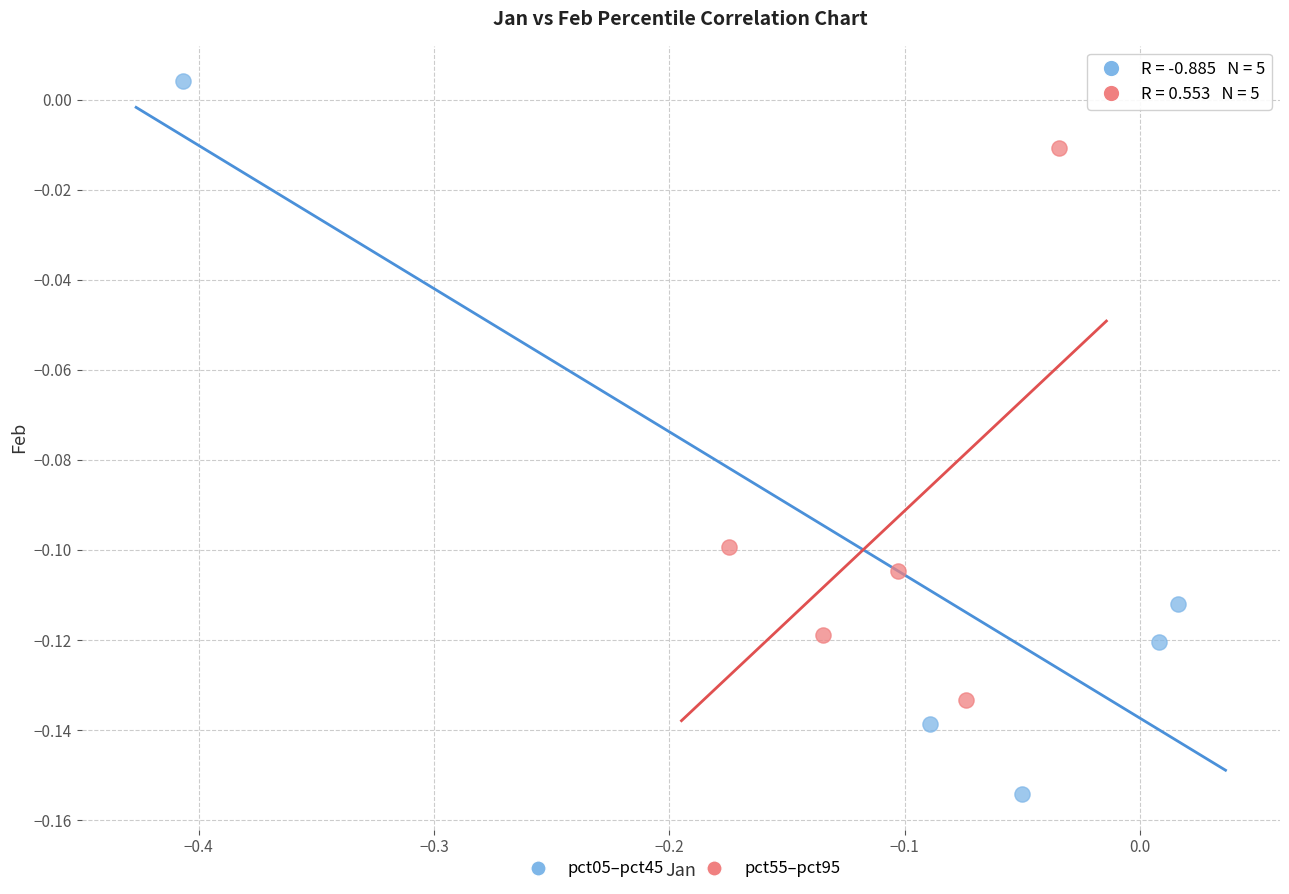

Which series reaches the maximum Y coordinate?

pct05–pct45